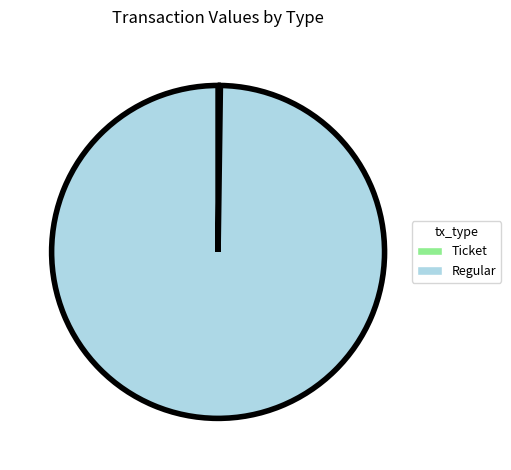

Which slice is the largest?

Regular